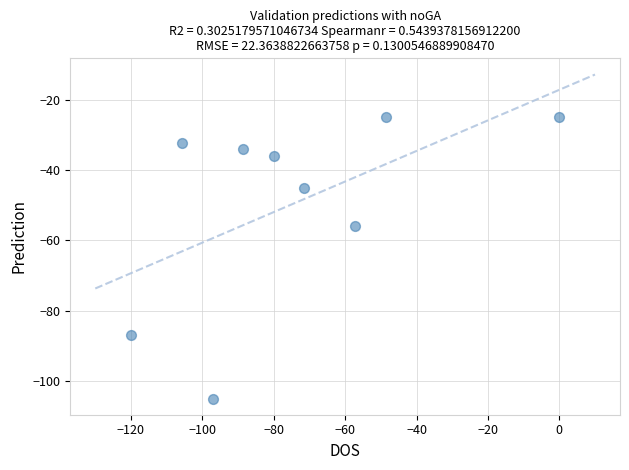

What is the average Y value?

-49.4